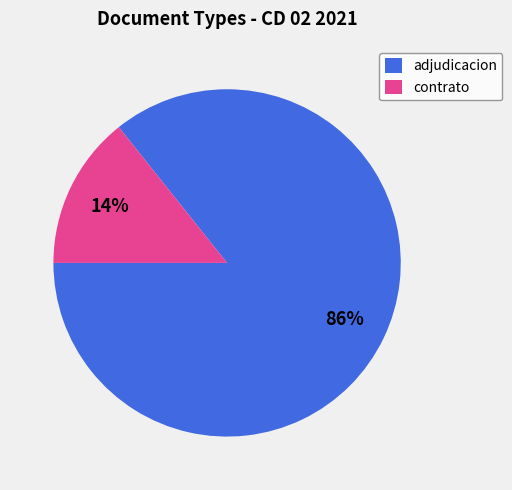

How many segments does this pie chart have?

2